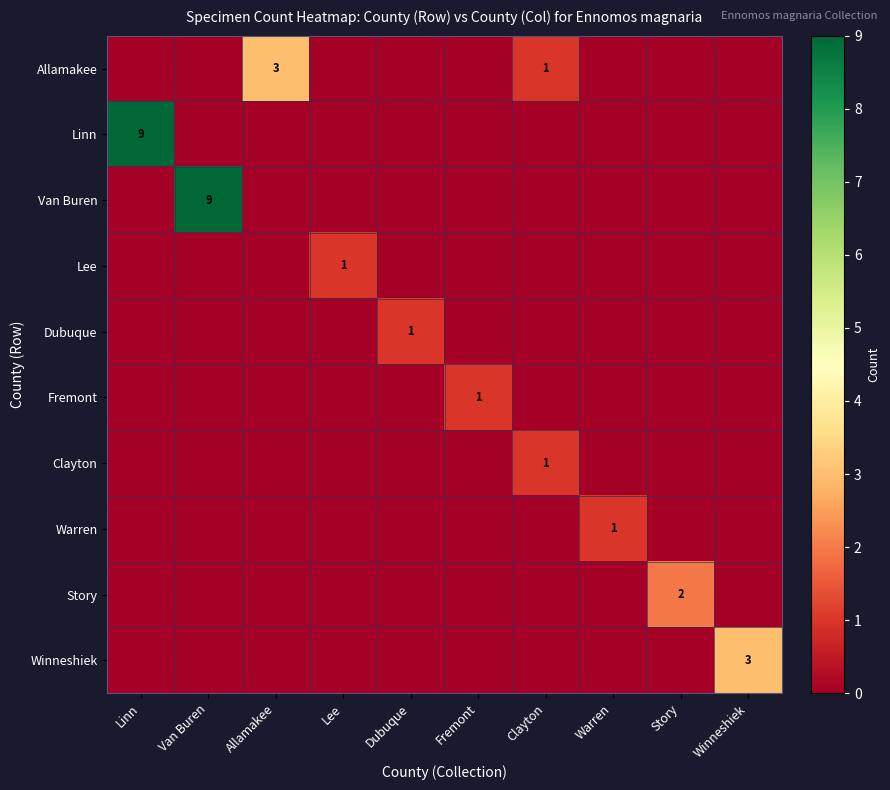

Count the number of categories in the chart.

10